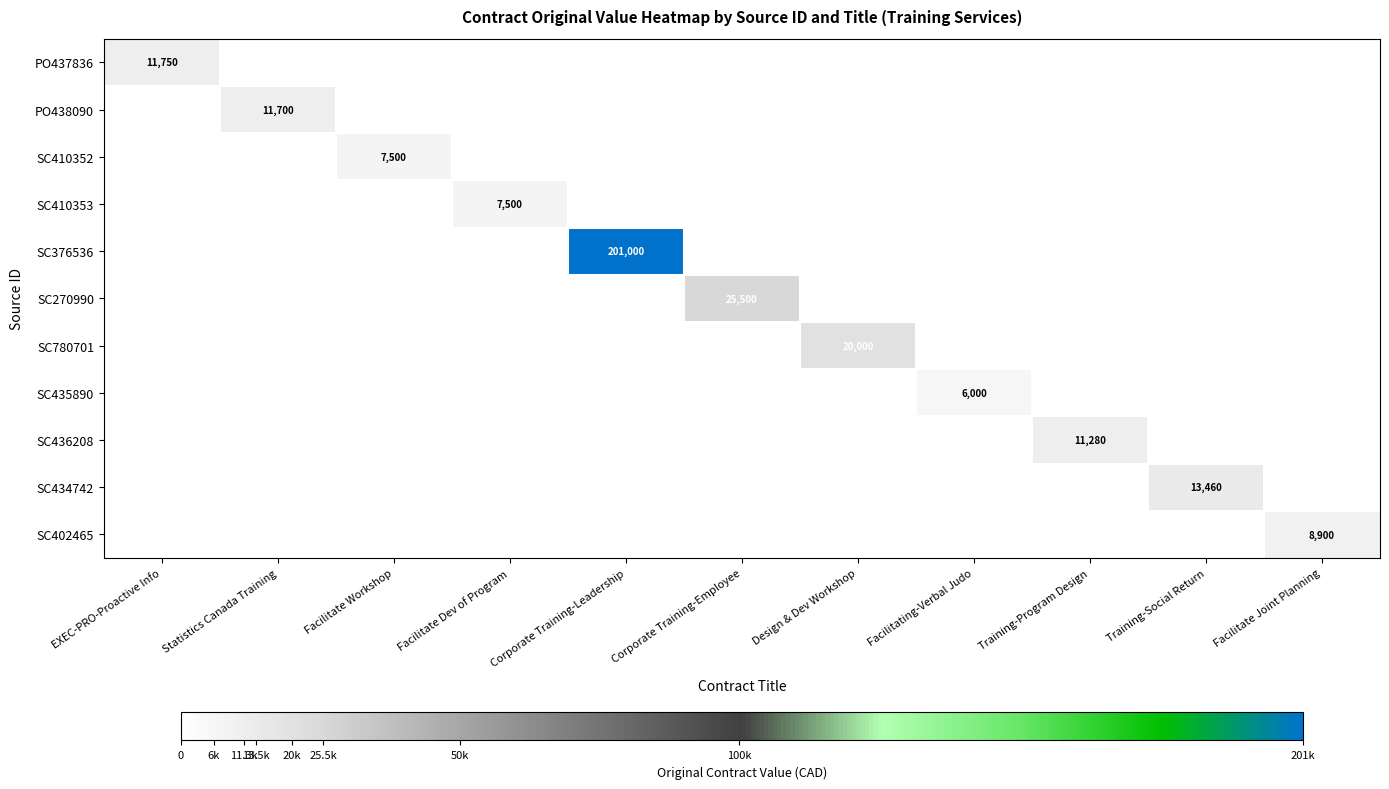

The value of SC410353 at Training-Social Return is 0. True or false?

True